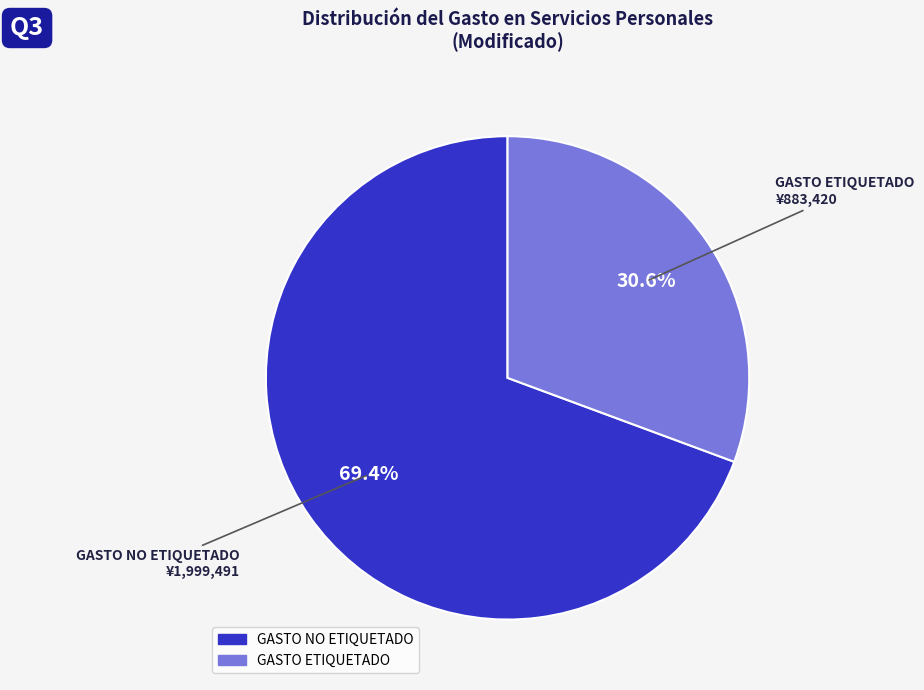

Does GASTO NO ETIQUETADO account for over 50% of the chart?

Yes